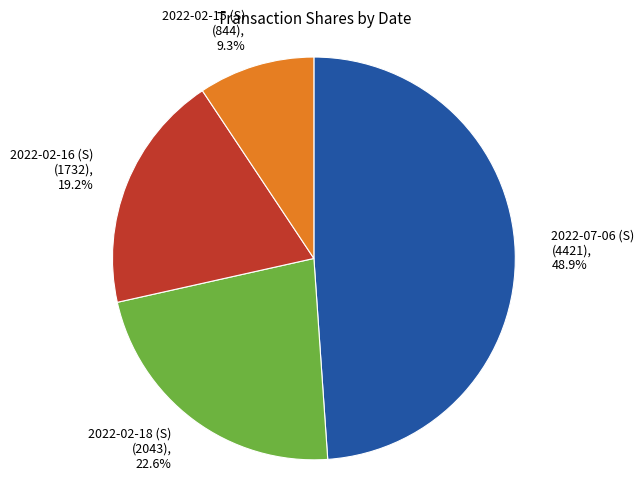

Between 2022-07-06 (S) and 2022-02-18 (S), which is larger?

2022-07-06 (S)